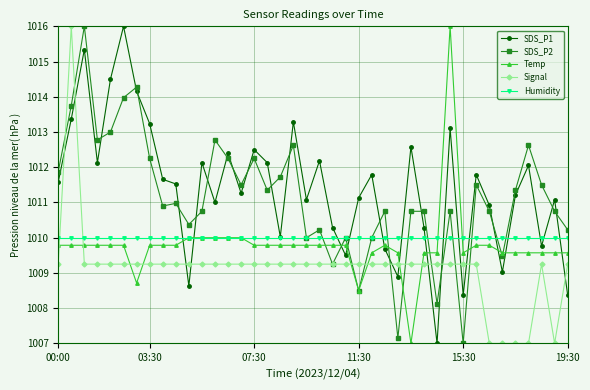

At how many categories does at least one series exceed 1008?

40